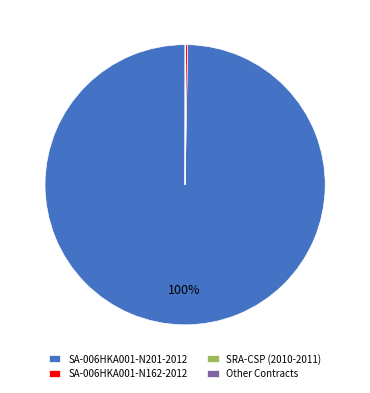

Is SA-006HKA001-N201-2012 the majority of the pie?

Yes